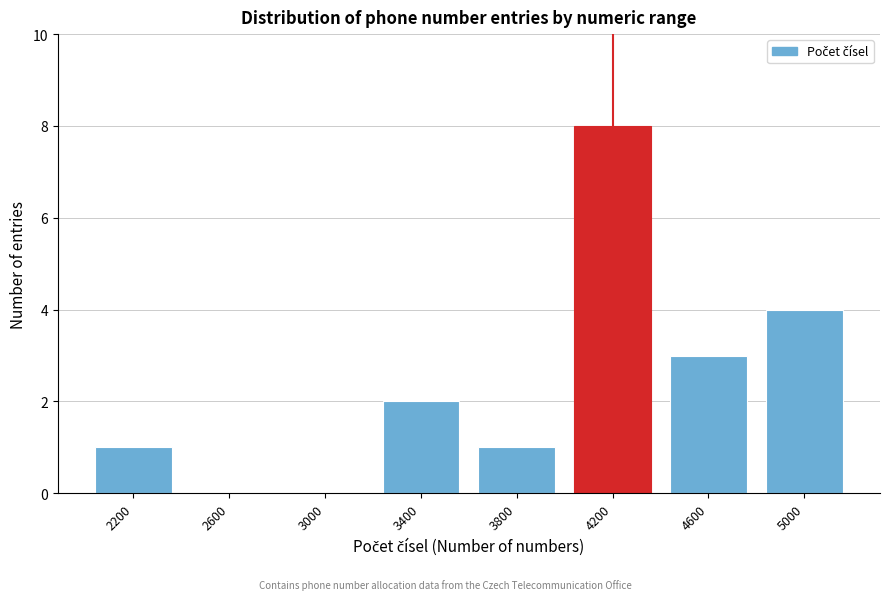

Reading left to right, extract all data points from this chart.

2200=1	2600=0	3000=0	3400=2	3800=1	4200=8	4600=3	5000=4